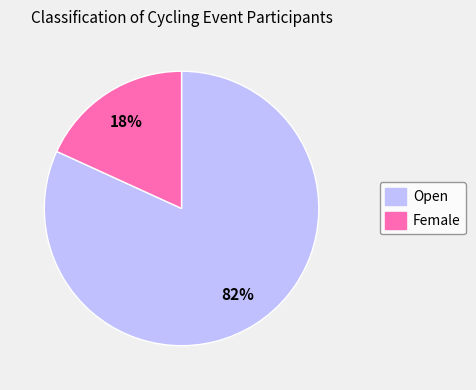

Which slice is the largest?

Open